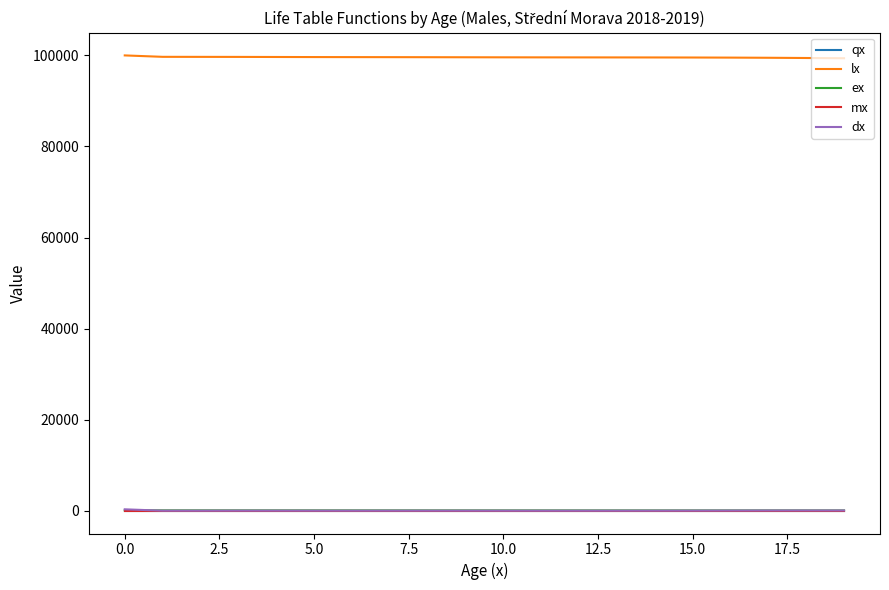

True or false: ex and lx intersect in this chart.

False